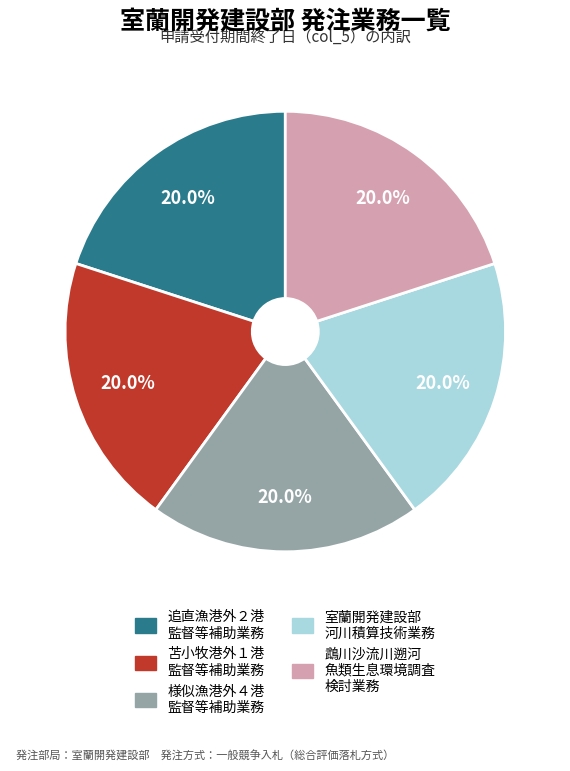

Is there any slice that represents more than half of the pie?

No